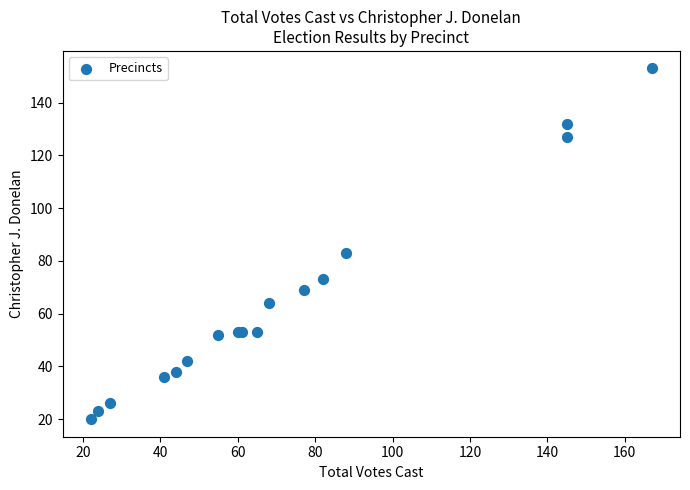

What Y value in the scatter plot is closest to 86?

83